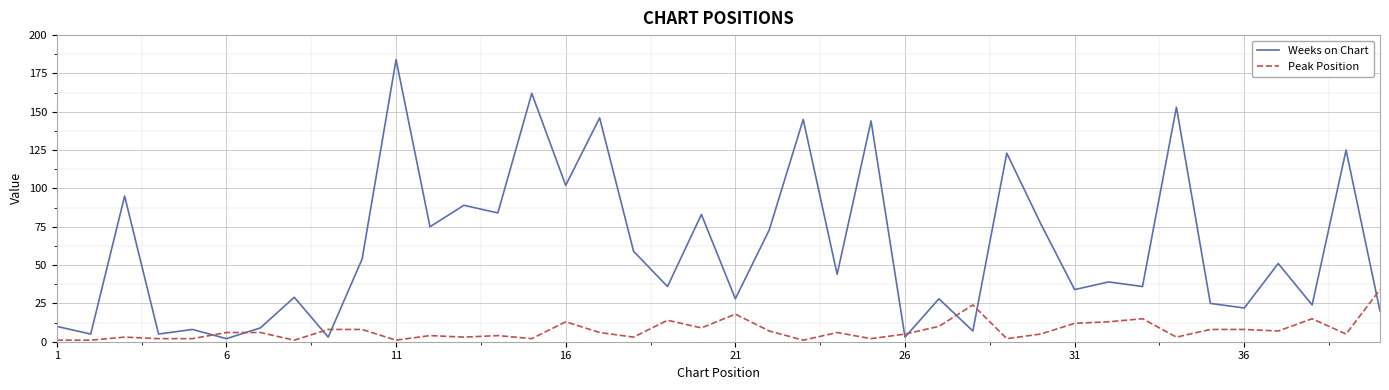

List the series in order of their overall mean, lowest first.

Peak Position, Weeks on Chart